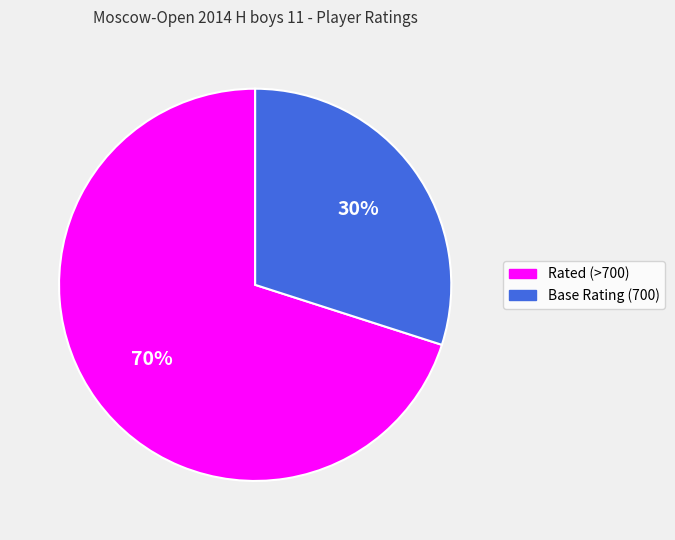

To the nearest percent, what is the difference between the largest and smallest slice percentages?

40%